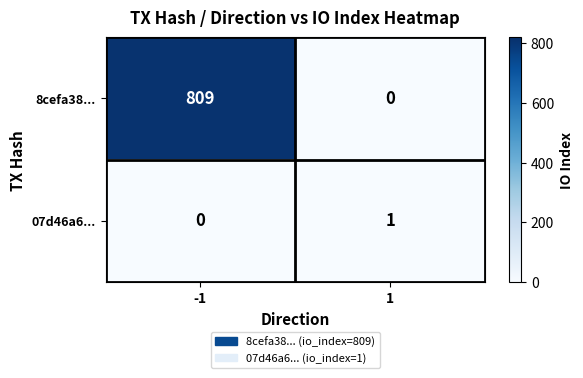

What is the maximum value shown in the chart?

809